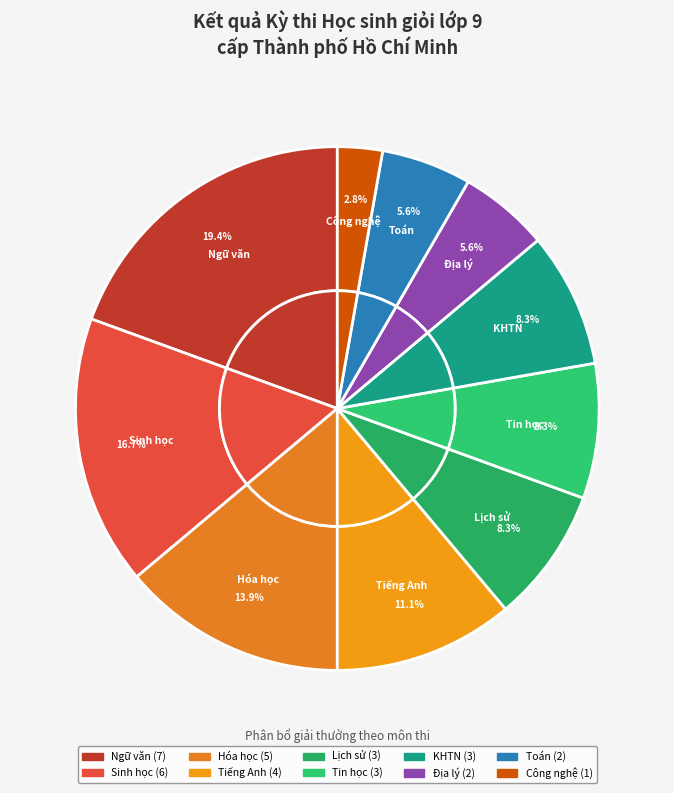

What portion of the pie excludes KHTN?

91.7%